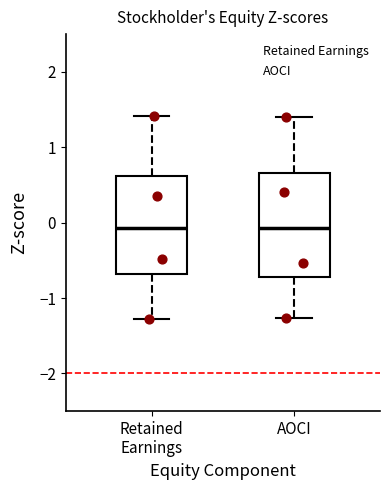

Reading left to right, transcribe this box plot: for each box, give where its median line is, the range the box spans, and where its two whiskers end, as read against the y-axis. The values are not printed on the chart, so give them approximately, as read against the axis.

Retained Earnings: median -0.1, box -0.7 to 0.6, whiskers -1.3 to 1.4
AOCI: median -0.1, box -0.7 to 0.7, whiskers -1.3 to 1.4